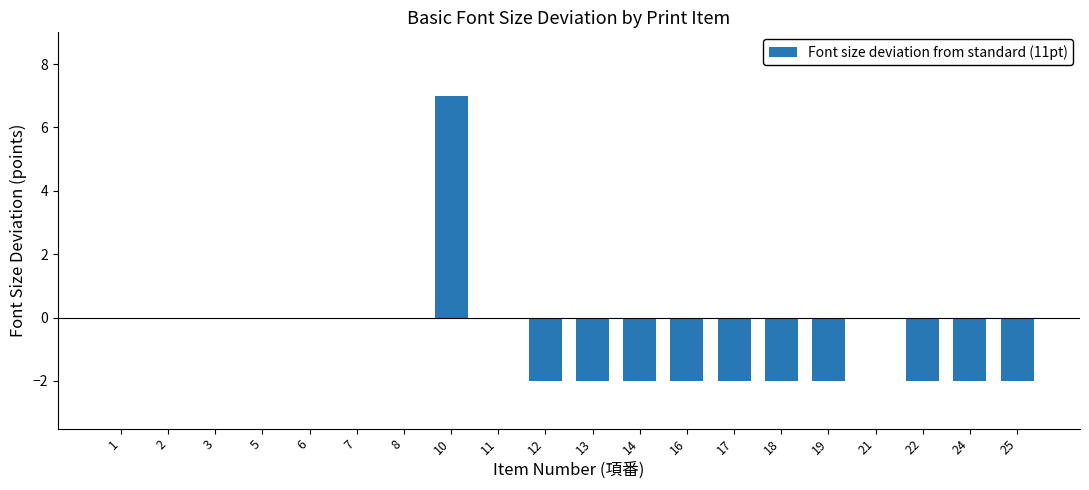

What is the sum of the values at 10 and 24?

5